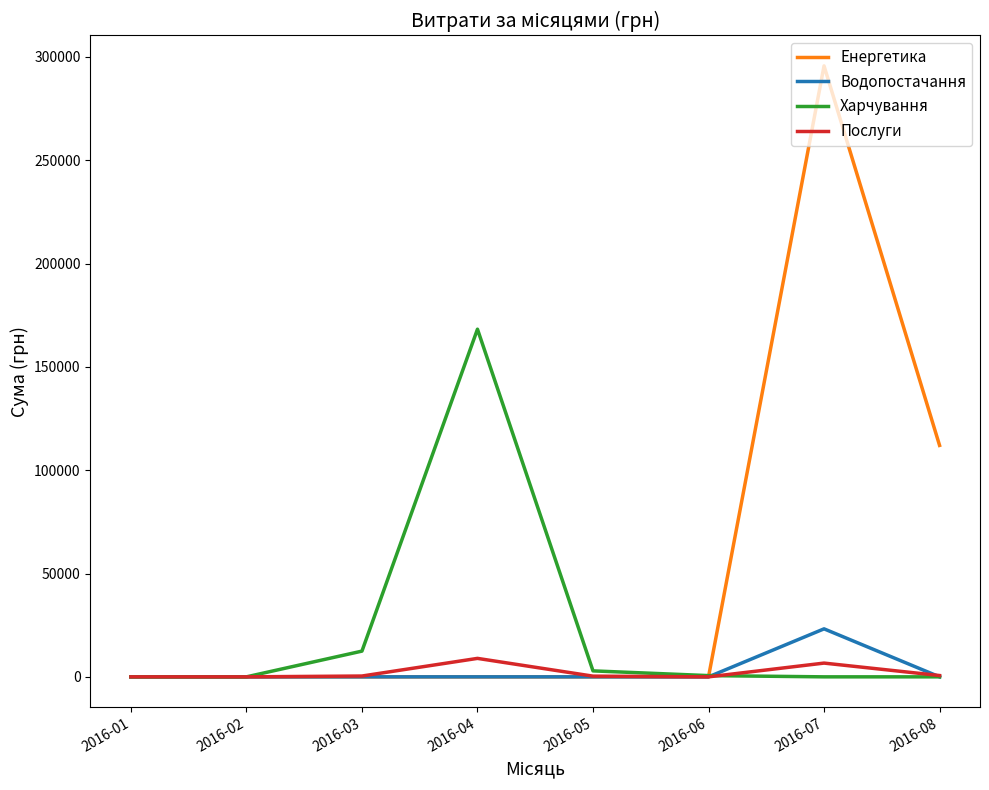

The value of Водопостачання at 2016-08 is 13181.2. True or false?

False